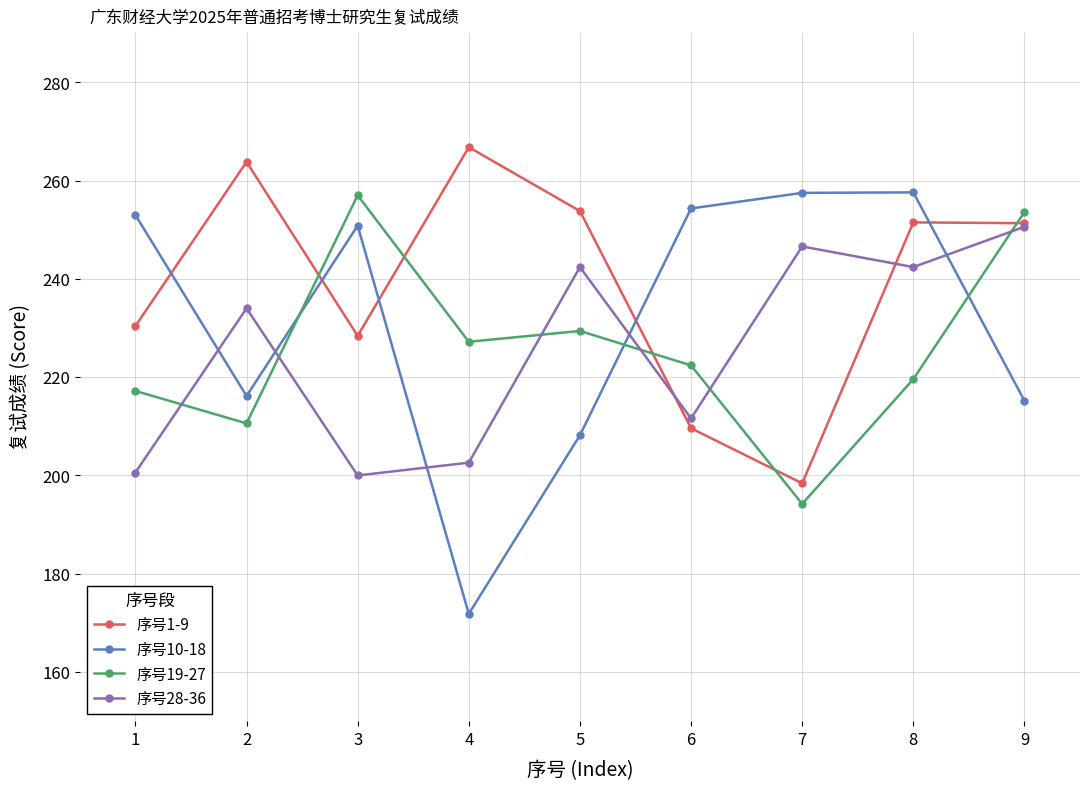

What is the sum of the 序号19-27 values at 6 and 4?

449.6